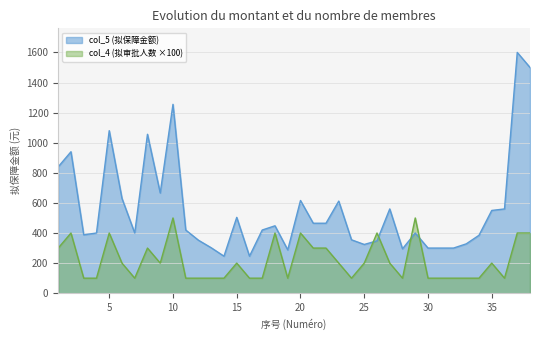

At which category does col_4 (拟审批人数) reach its first local peak?

2